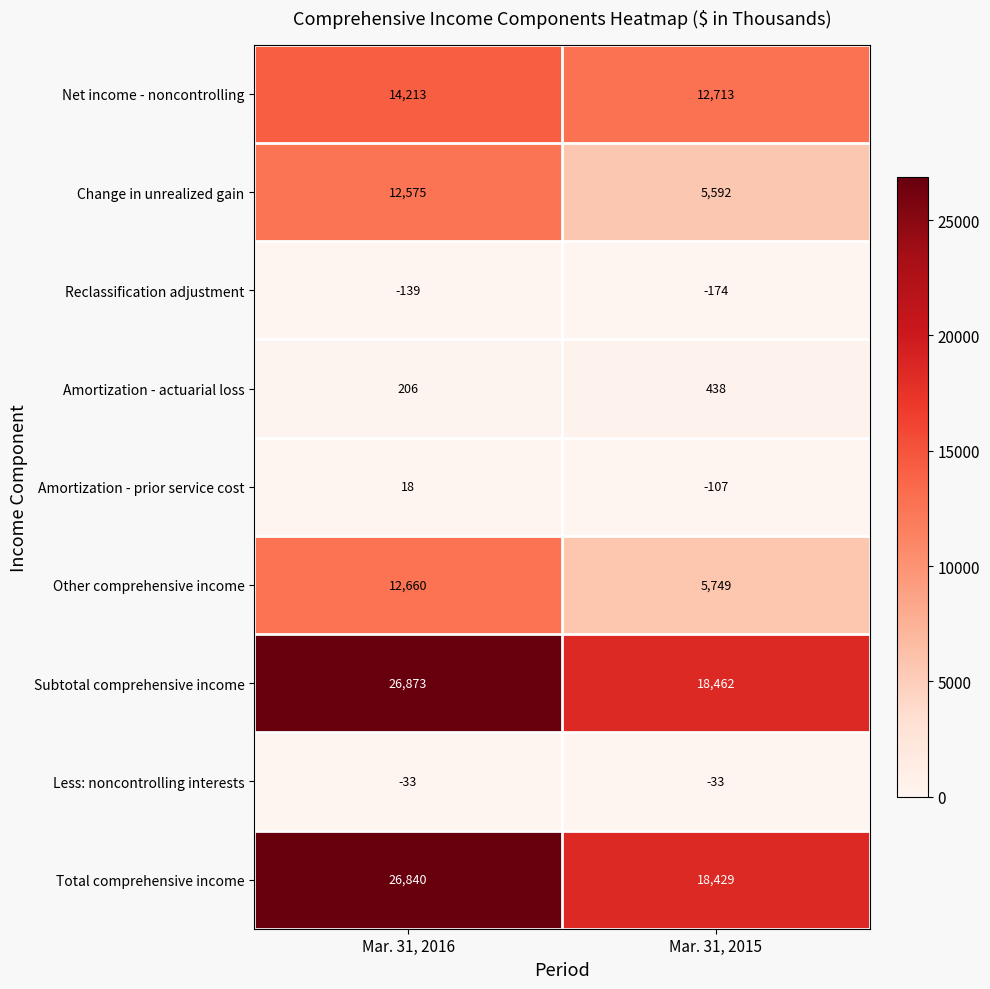

At which category is the sum across all series the highest?

Mar. 31, 2016